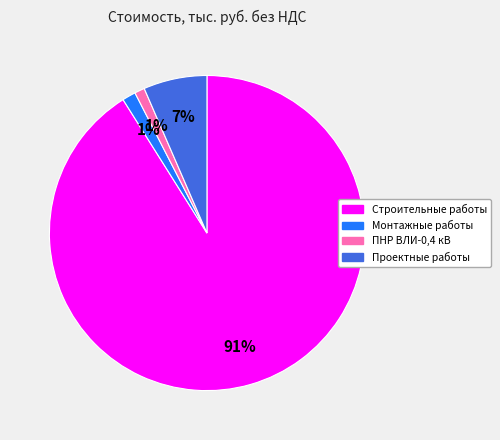

What is the largest slice in the pie chart?

Строительные работы